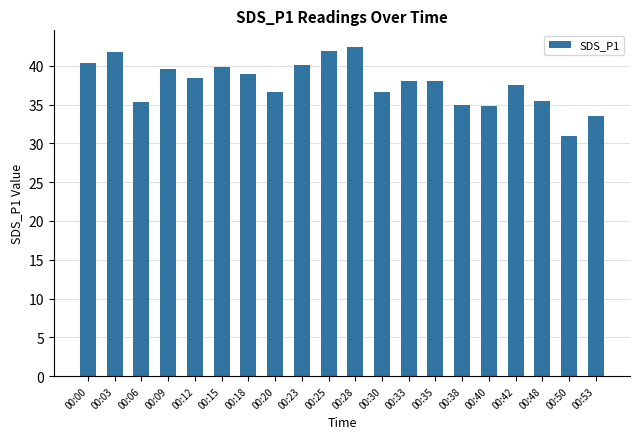

What is the difference between the values at 00:48 and 00:25?

6.5